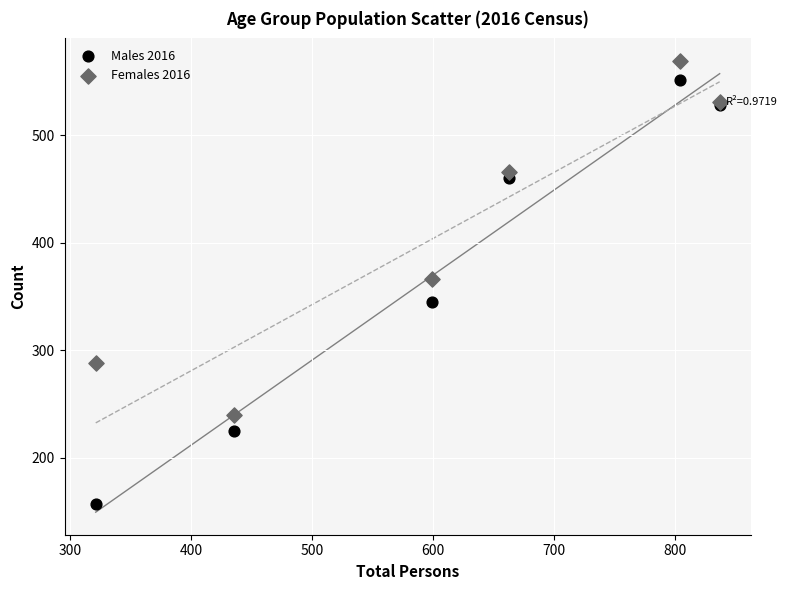

What are all the series names shown in the legend?

Males 2016, Females 2016